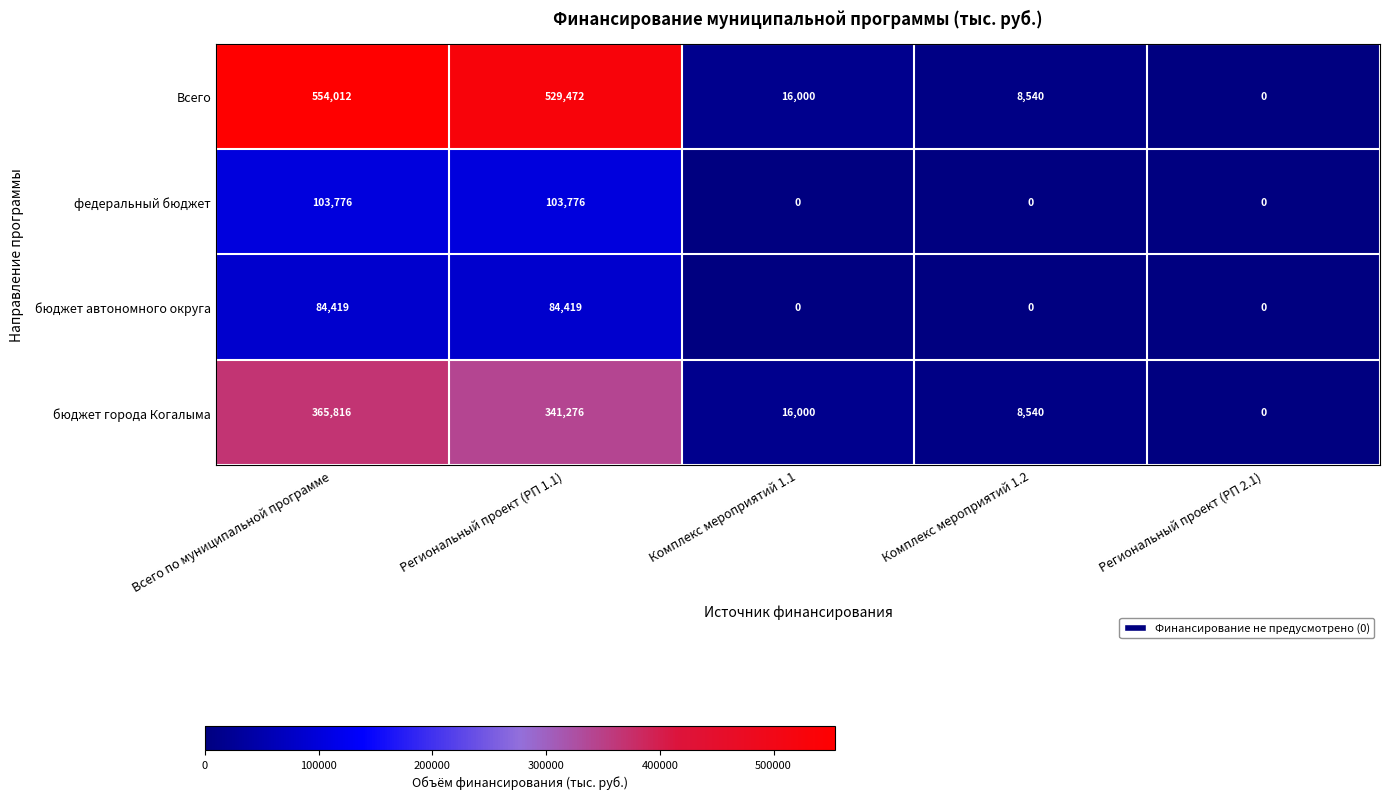

True or false: Всего has a value of 8540 at Комплекс мероприятий 1.2.

True